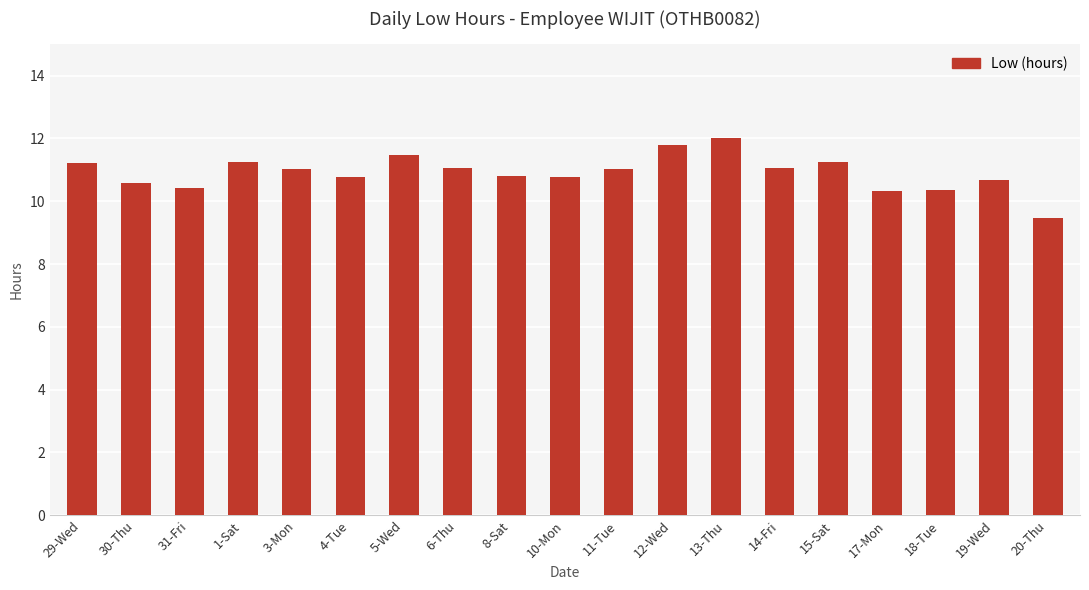

The chart shows a value of 2.1 at 20-Thu. True or false?

False